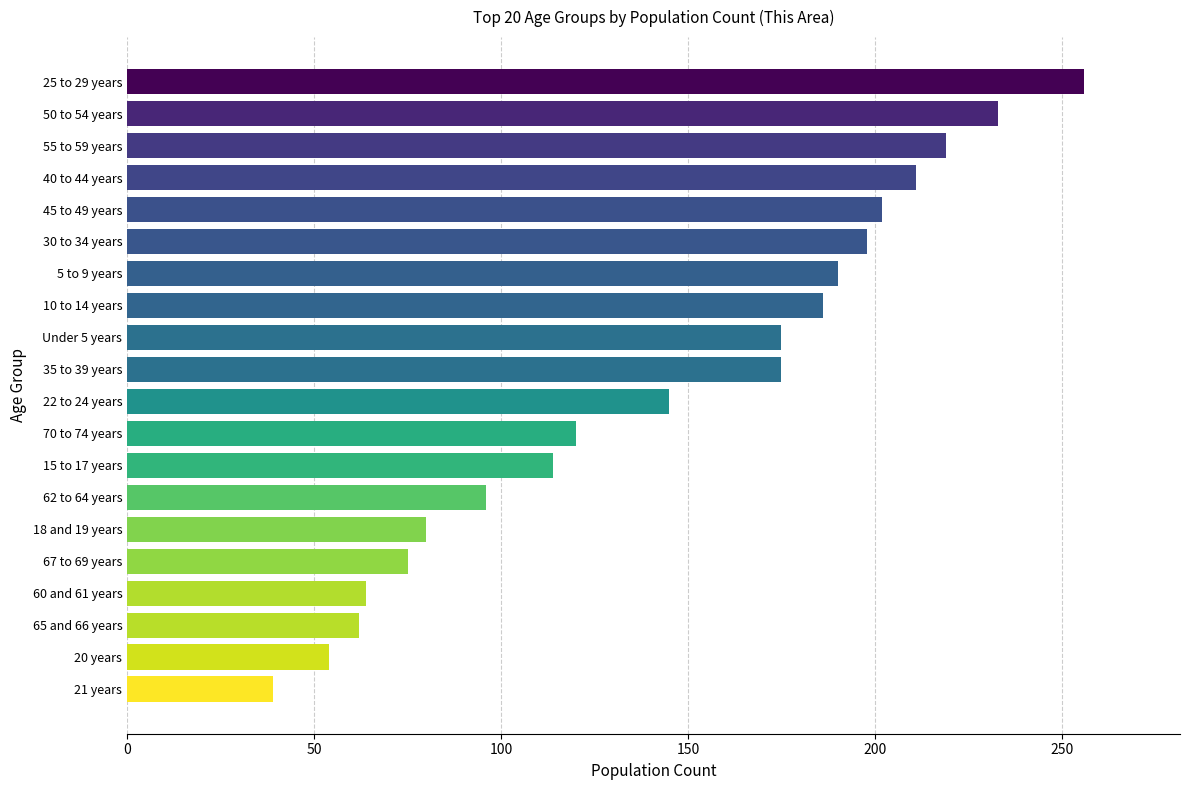

The chart shows a value of 393 at 50 to 54 years. True or false?

False